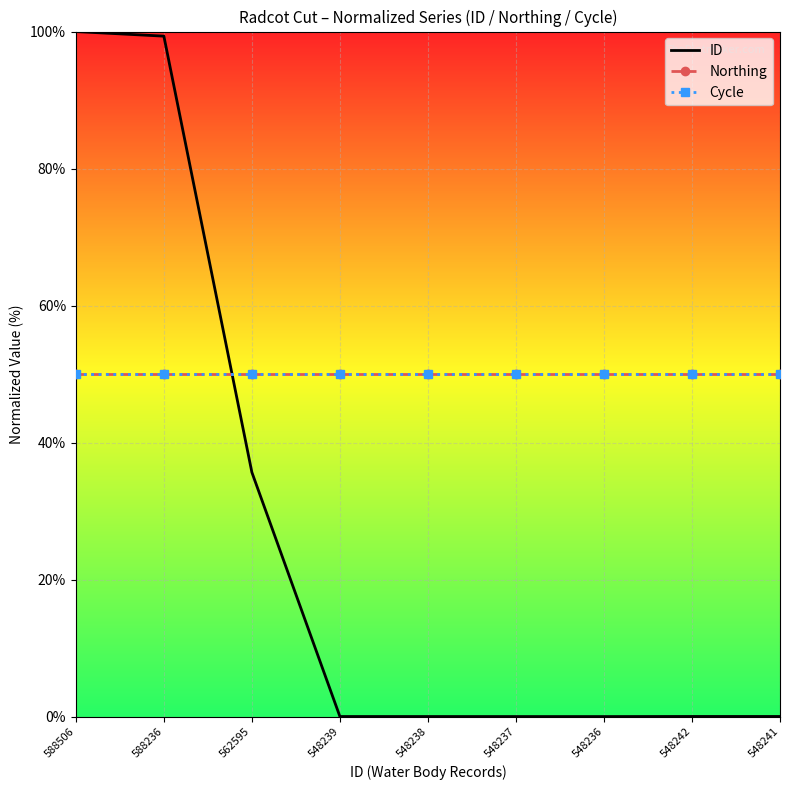

What value does the Northing series have at 562595?

50.0